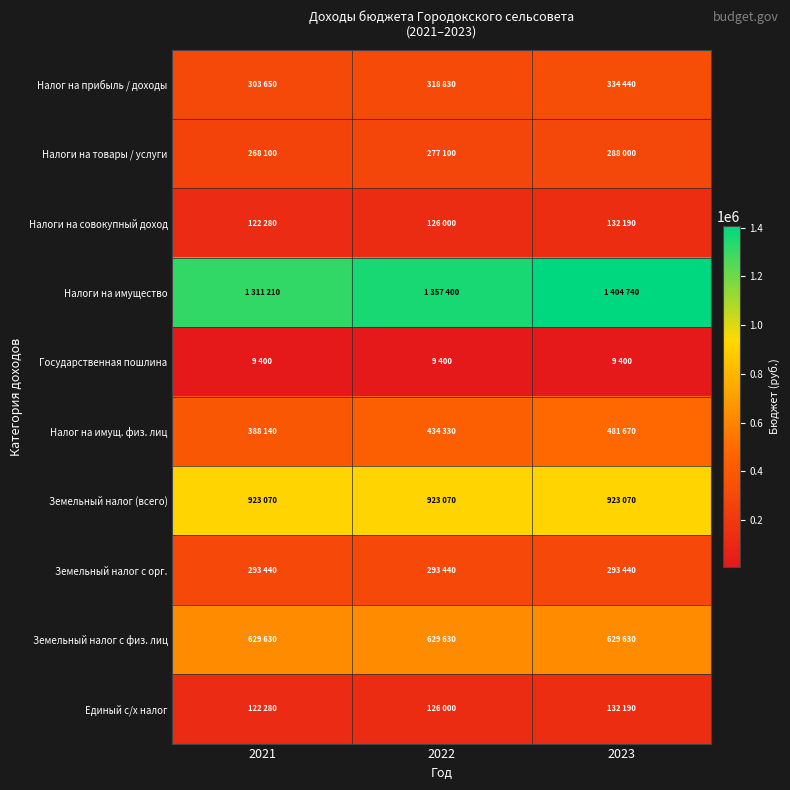

Rank the series at 2023 from highest to lowest value.

Налоги на имущество, Земельный налог (всего), Земельный налог с физ. лиц, Налог на имущ. физ. лиц, Налог на прибыль / доходы, Земельный налог с орг., Налоги на товары / услуги, Налоги на совокупный доход, Единый с/х налог, Государственная пошлина